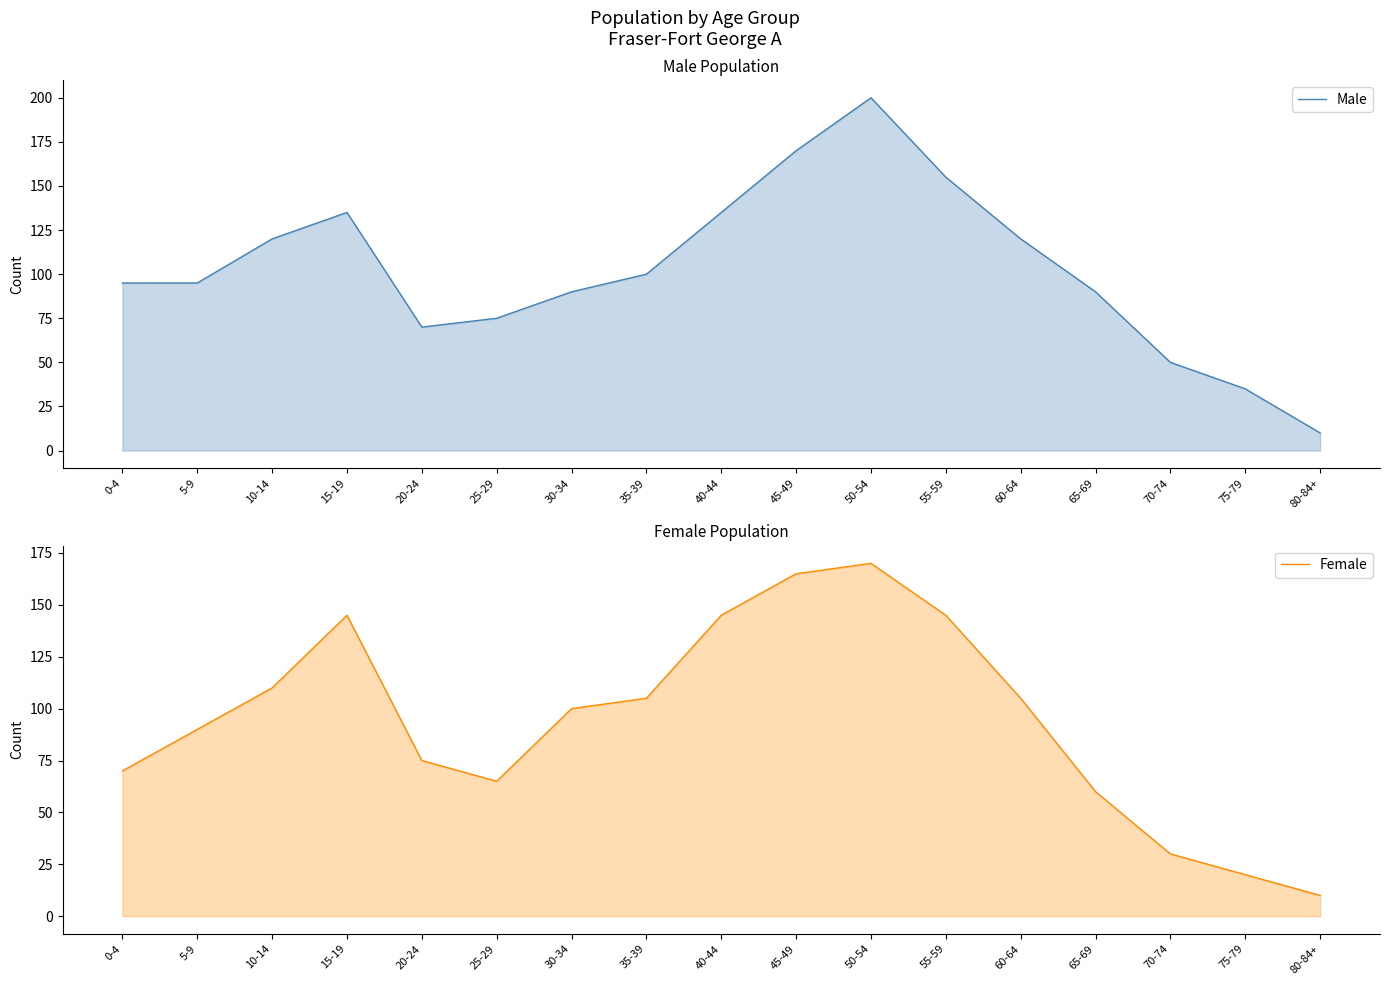

What position from the right is 25-29?

12